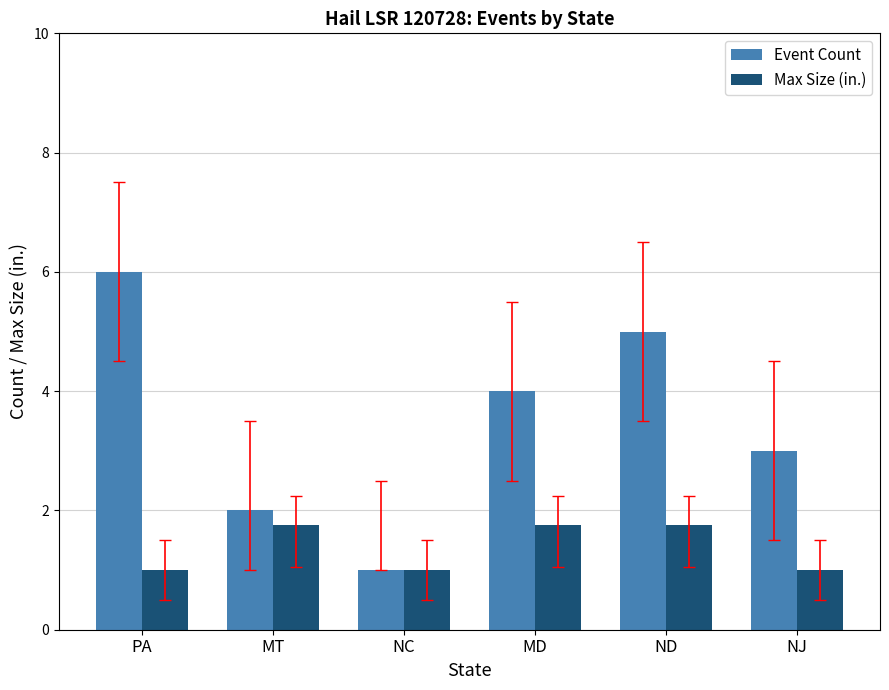

Reading left to right, what are all the values shown in this chart?

Event Count: PA=6.0	MT=2.0	NC=1.0	MD=4.0	ND=5.0	NJ=3.0
Max Size (in.): PA=1.0	MT=1.8	NC=1.0	MD=1.8	ND=1.8	NJ=1.0